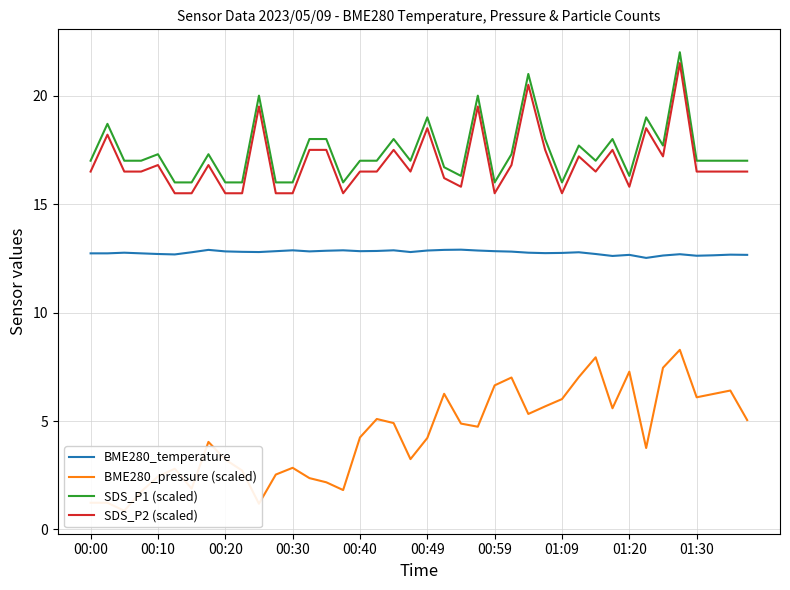

Which has a higher value, 35 or 39?

35